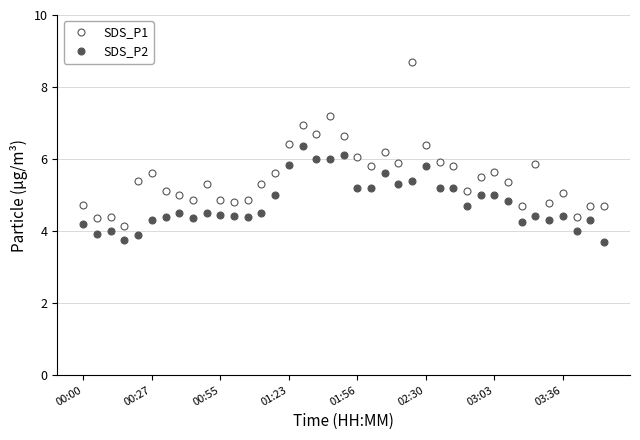

Which series has the largest range (max minus min)?

SDS_P1